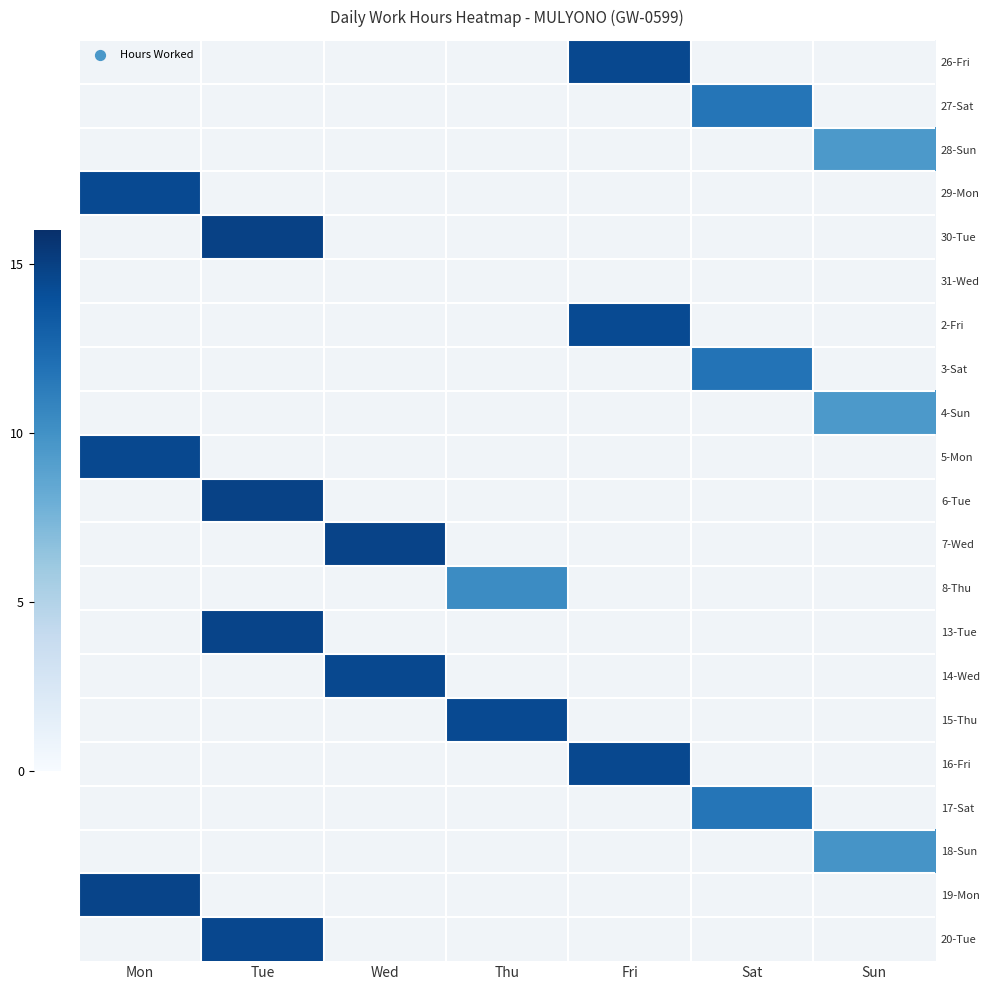

The value of 18-Sun at Sun is 9.8. True or false?

True